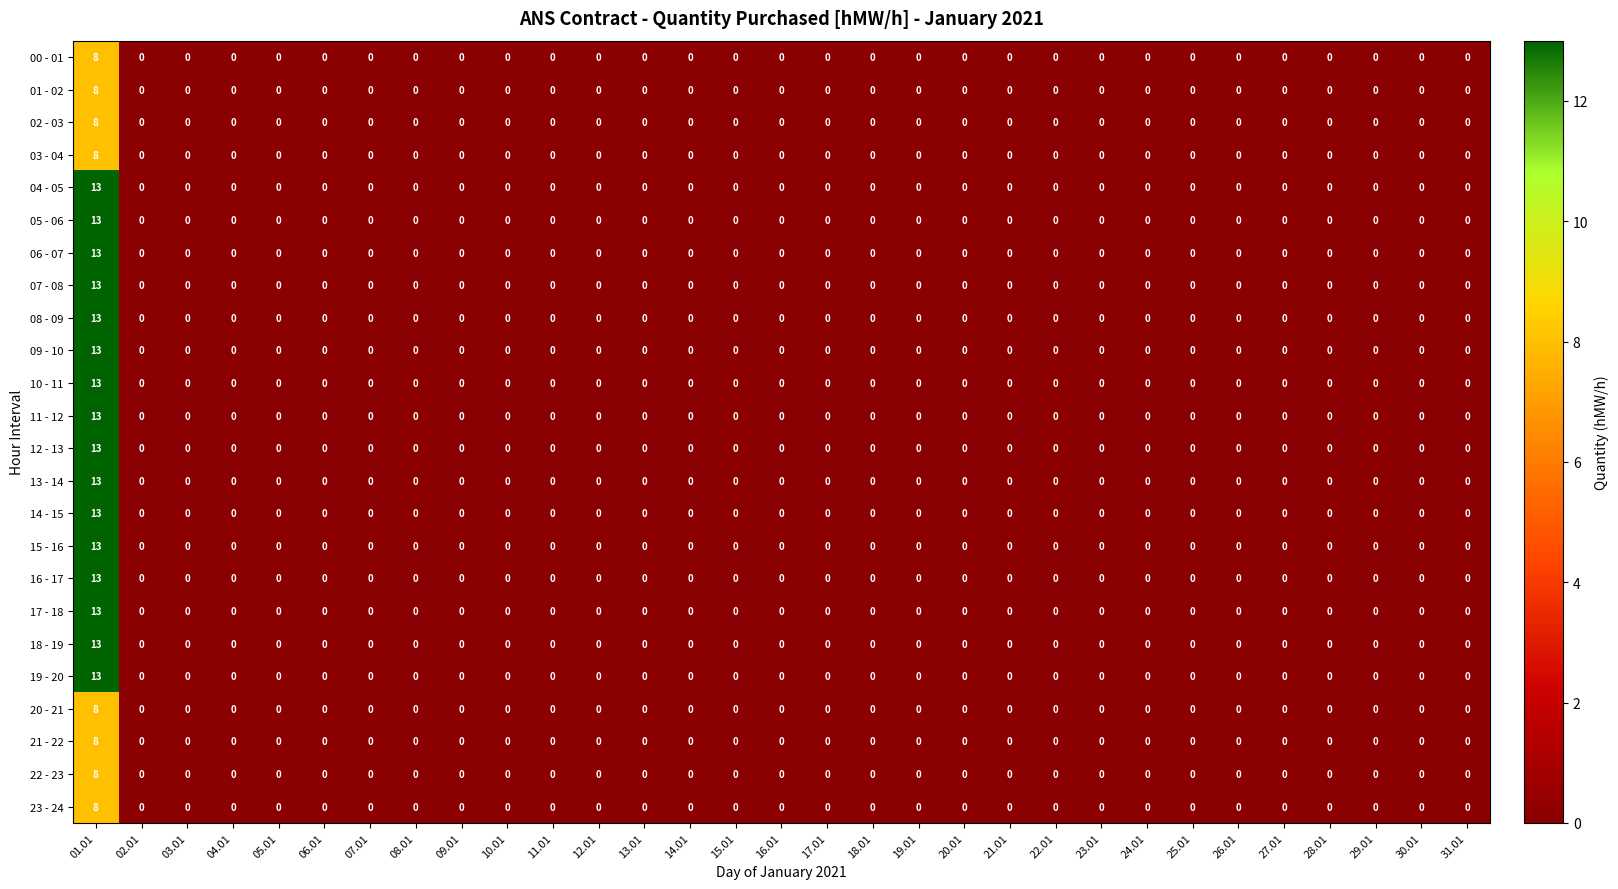

True or false: 08 - 09 has a value of -7 at 05.01.

False